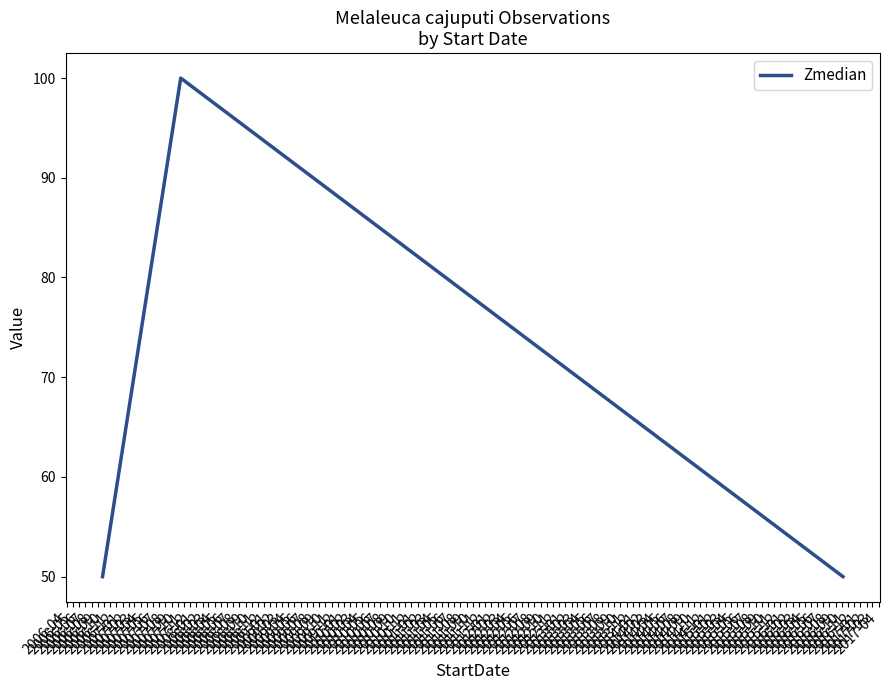

What is the smallest value displayed?

50